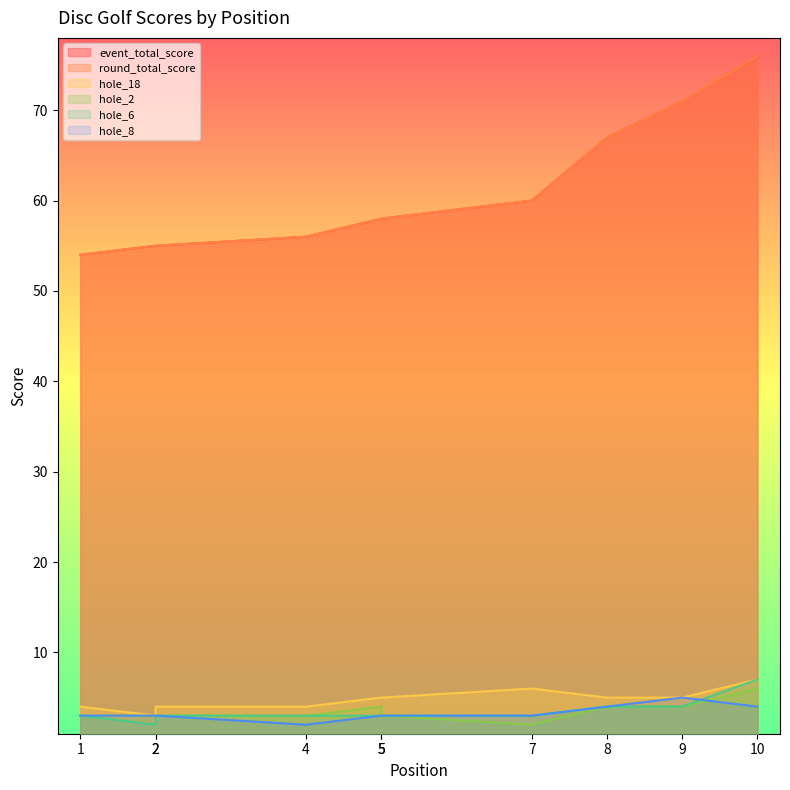

Which series changed the most between 5 and 9?

event_total_score